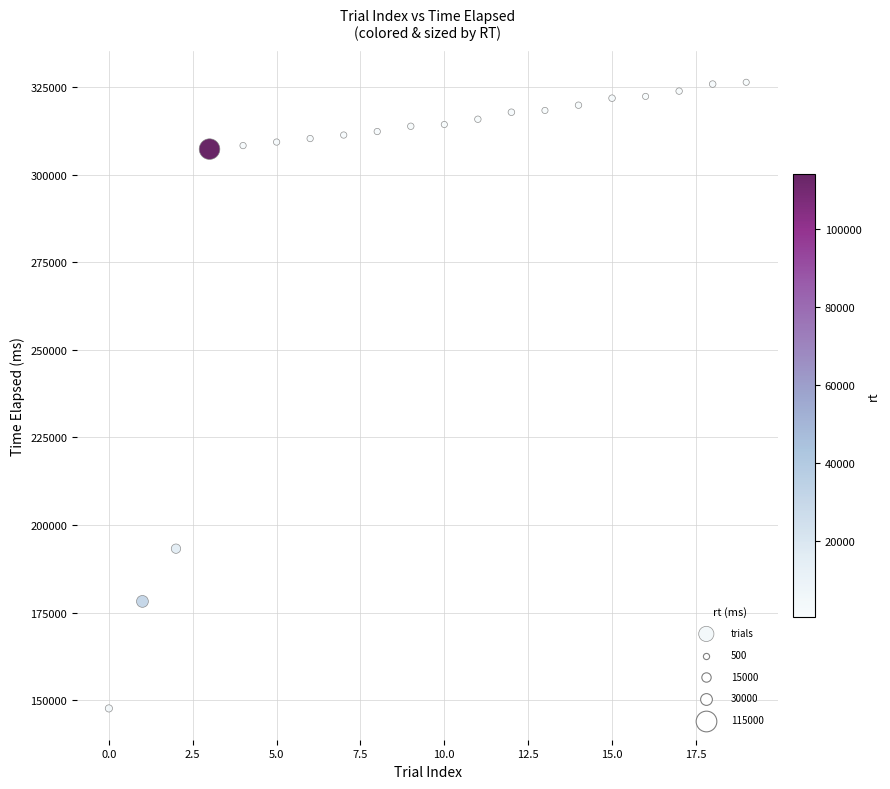

What is the range of Y values (max minus min)?

178659